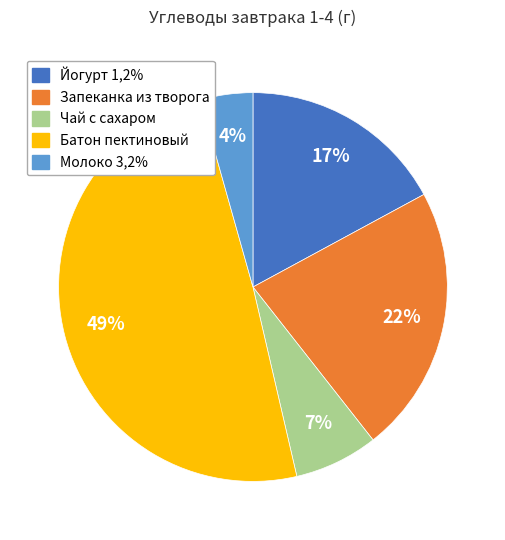

To the nearest percent, what is the average slice percentage?

20%